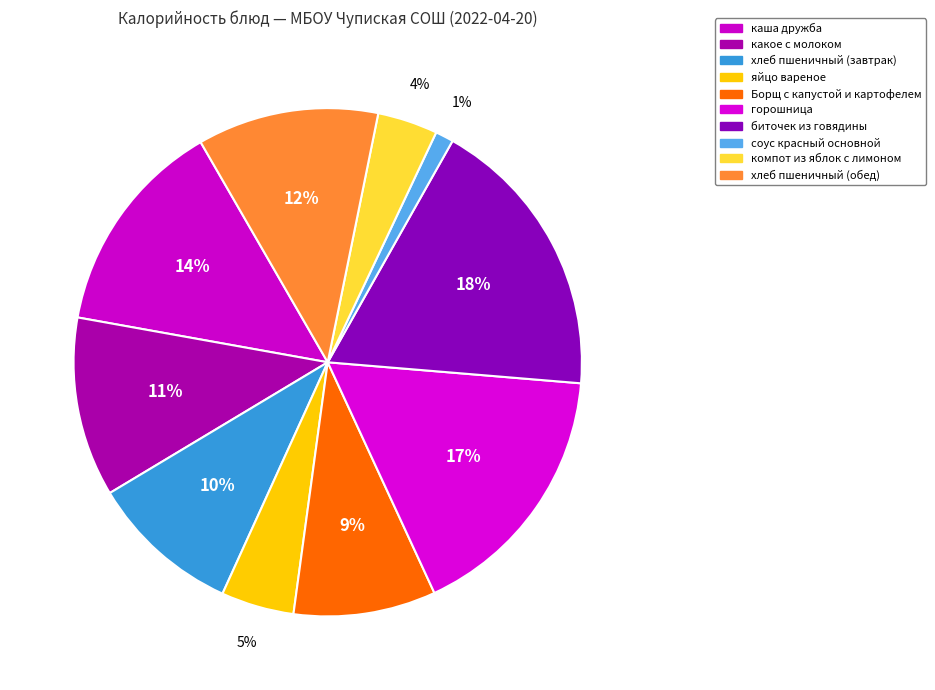

To the nearest percent, what portion does хлеб пшеничный (завтрак) represent?

10%